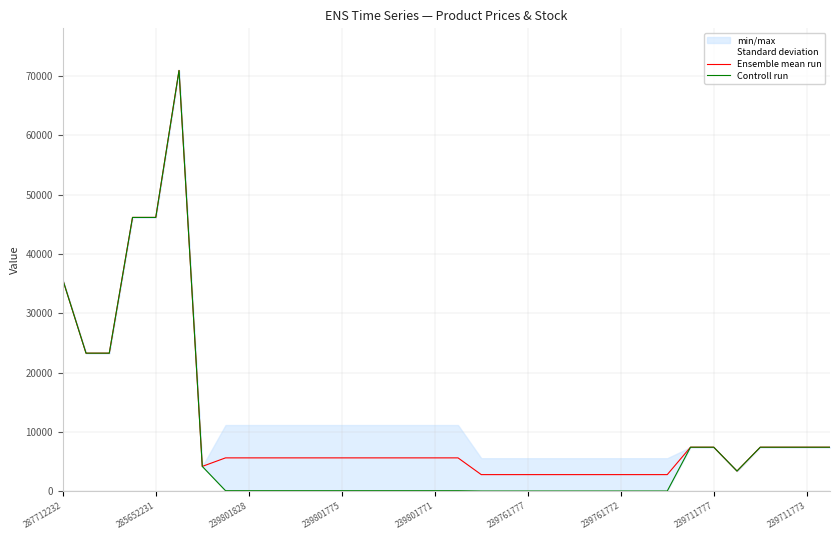

At which label is Ensemble mean run closest to 36863?

287712232